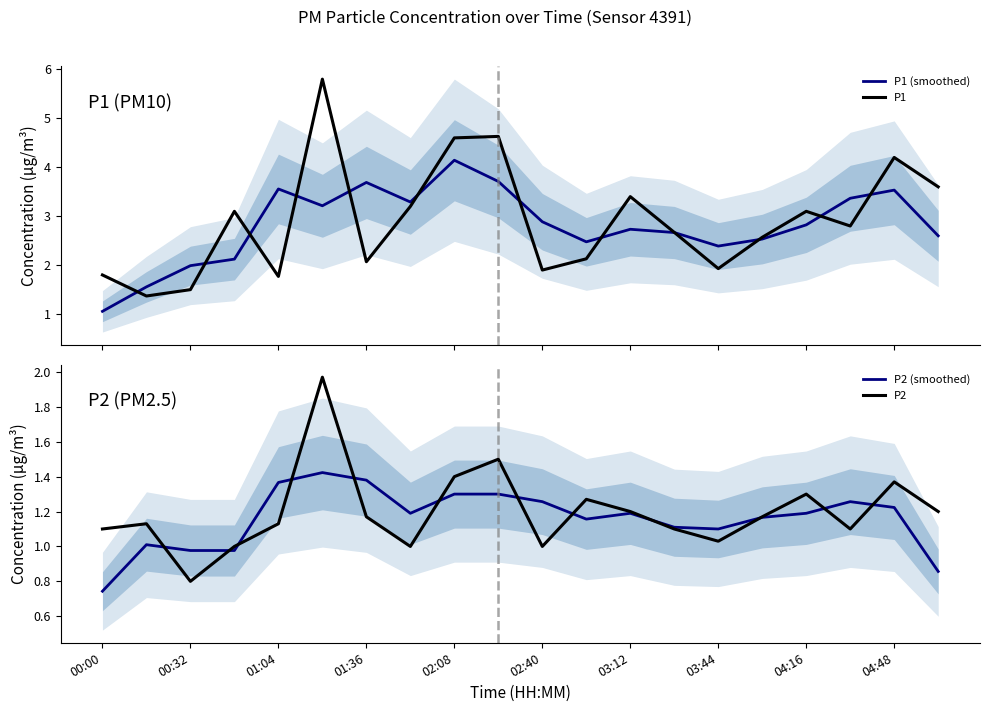

What is the highest value of the P1 (smoothed) series?

4.1